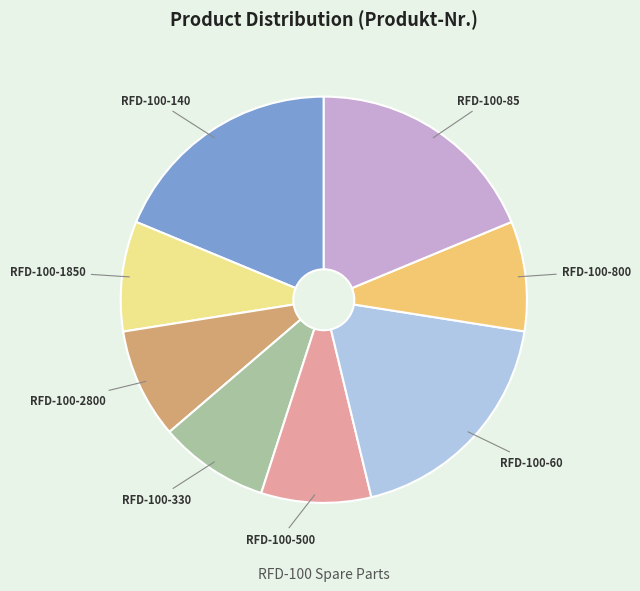

Combined, do RFD-100-85 and RFD-100-2800 account for over 50%?

No